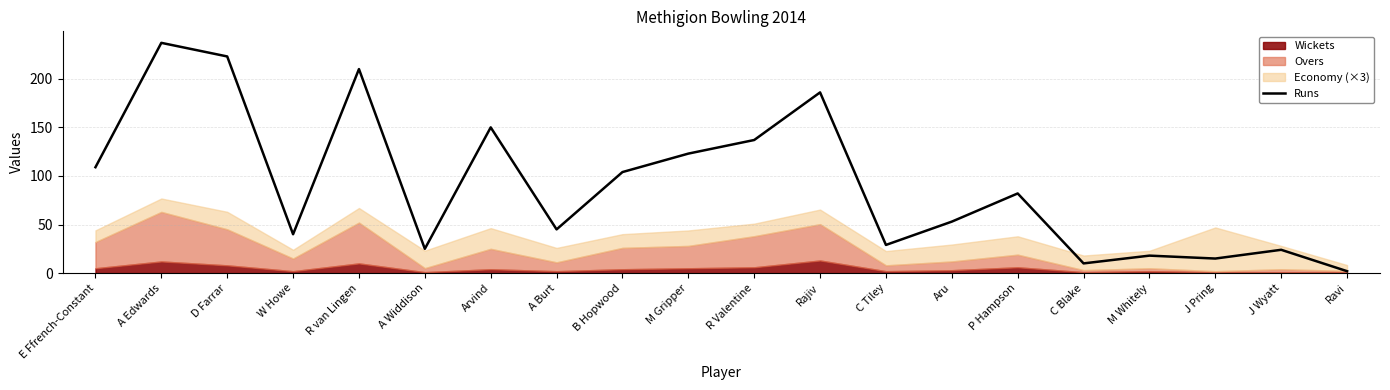

The chart shows a value of 210 at R van Lingen. True or false?

True